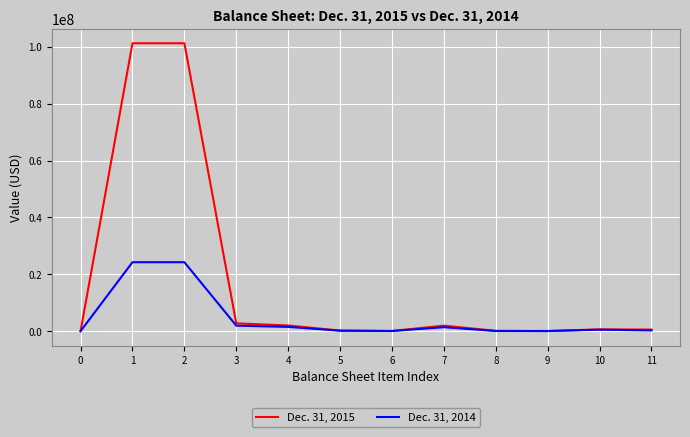

Rank the series at 8 from highest to lowest value.

Dec. 31, 2015, Dec. 31, 2014